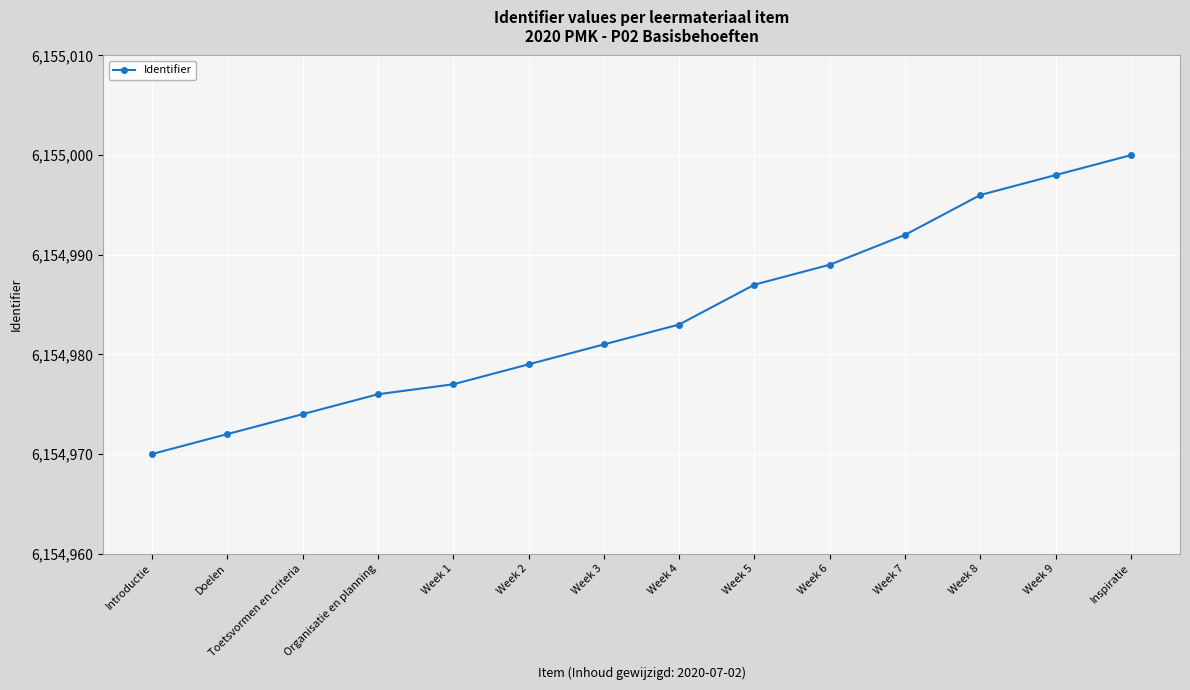

How many data points does each series have?

14